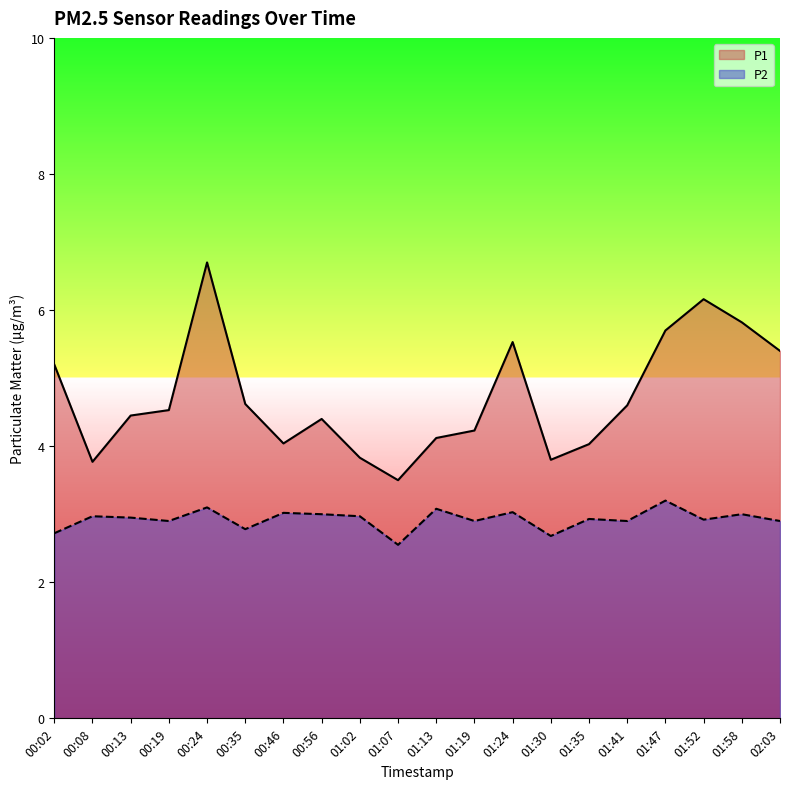

What is the difference between the maximum and minimum values in the P1 series?

3.2